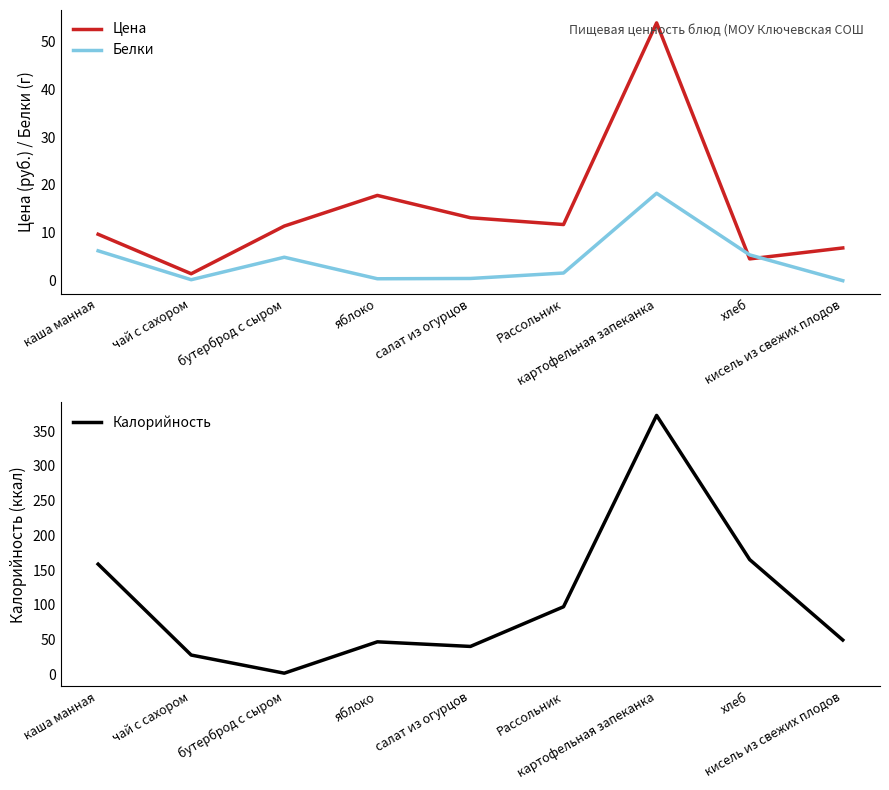

How many values in the Цена series exceed 11?

5